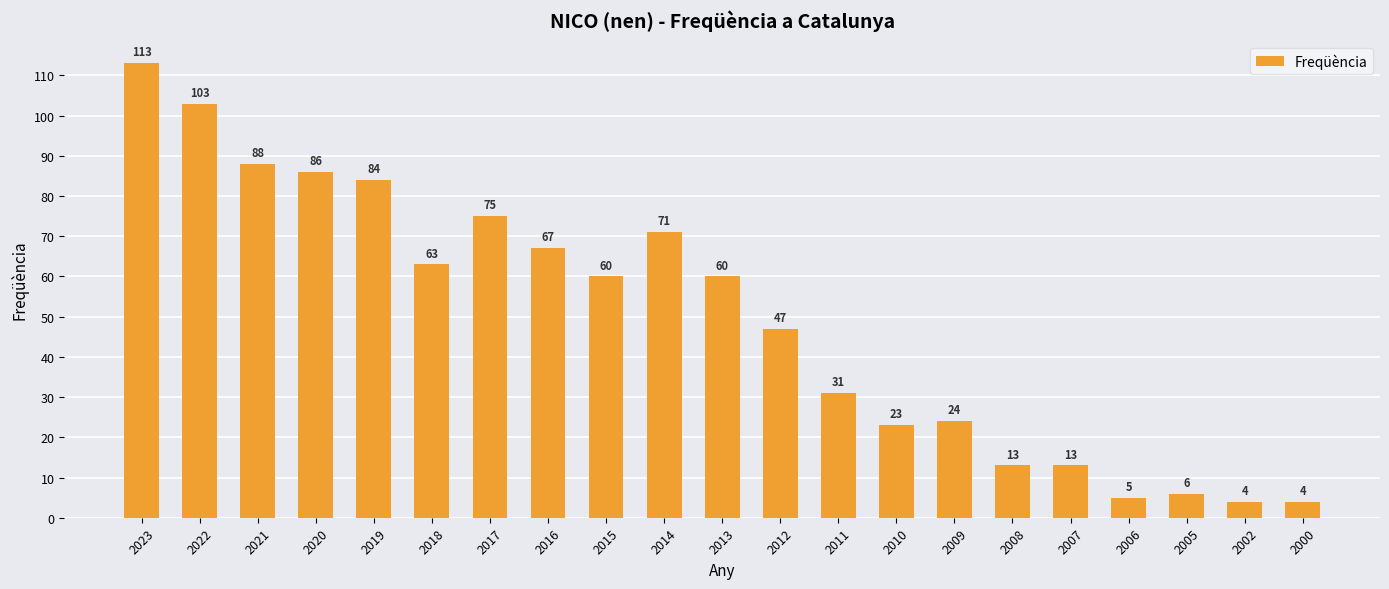

Which label corresponds to the largest value in the chart?

2023